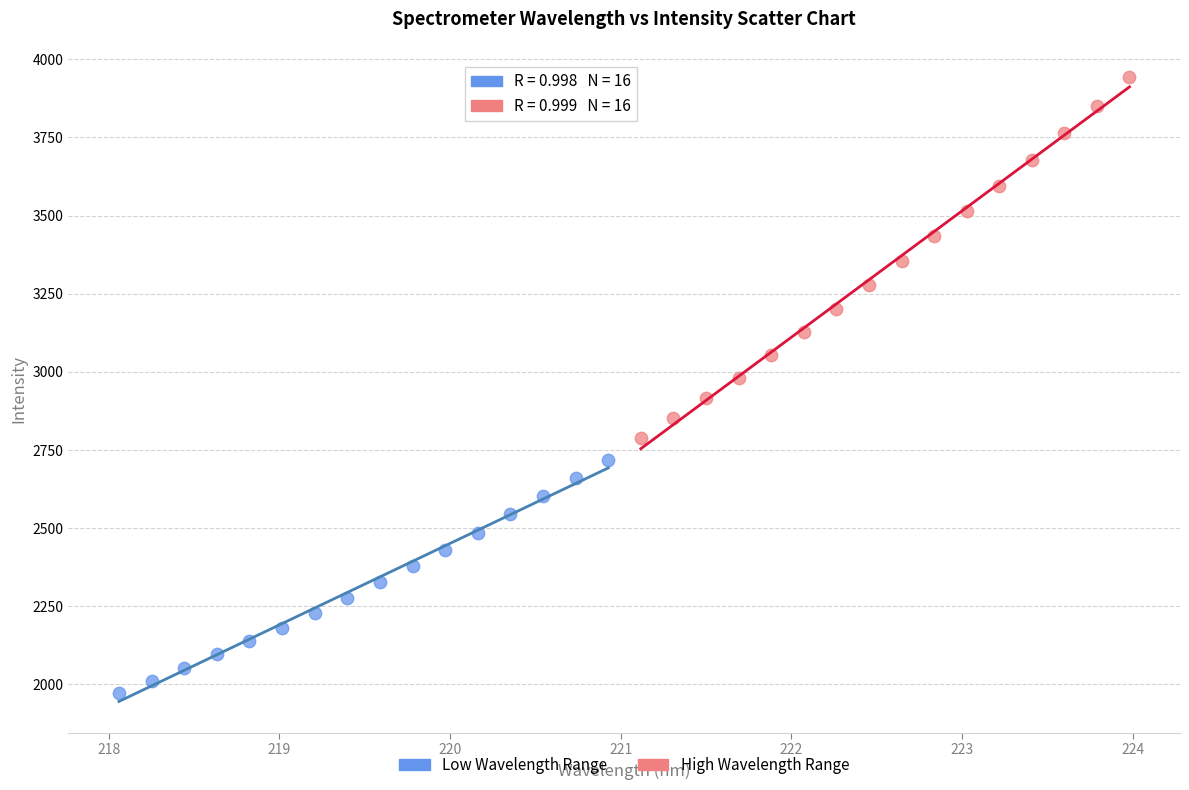

Which series has the widest spread of Y values?

High Wavelength Range